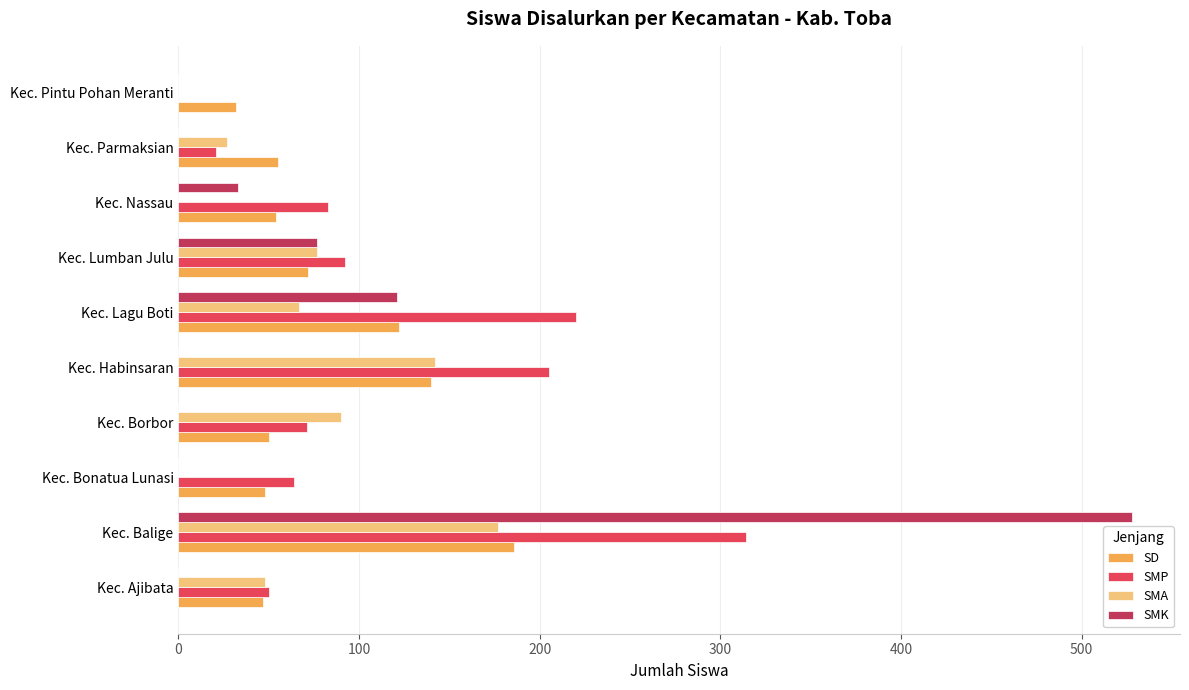

Which label corresponds to the largest value in the chart?

Kec. Balige